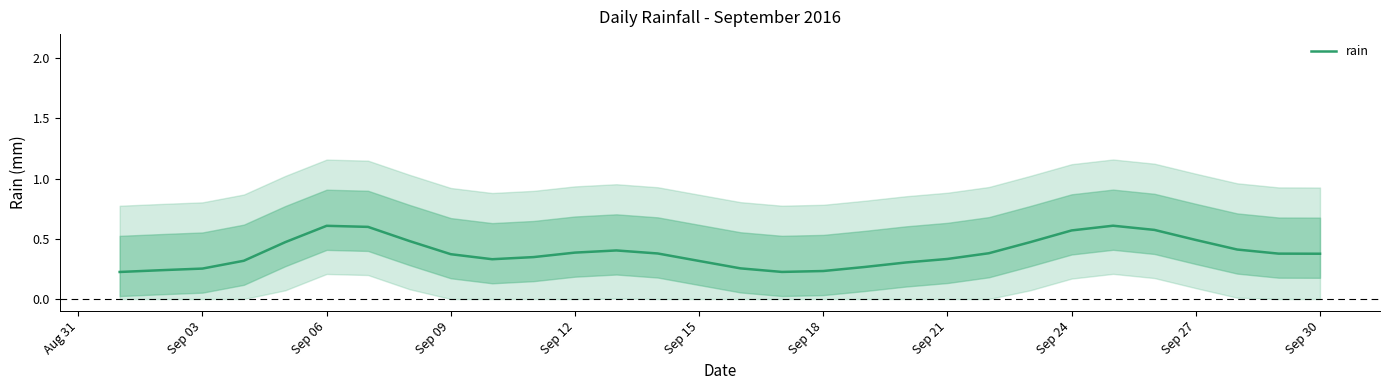

What is the difference between the second highest and minimum values?

0.4